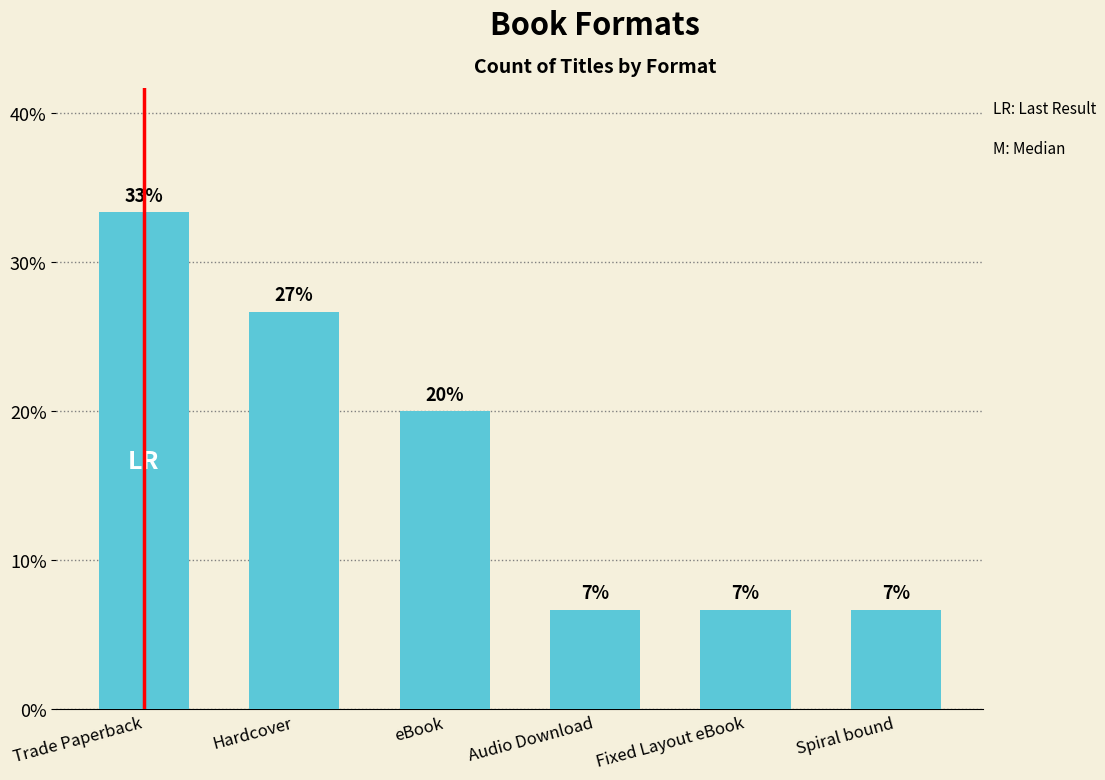

Does the chart contain stacked bars?

No